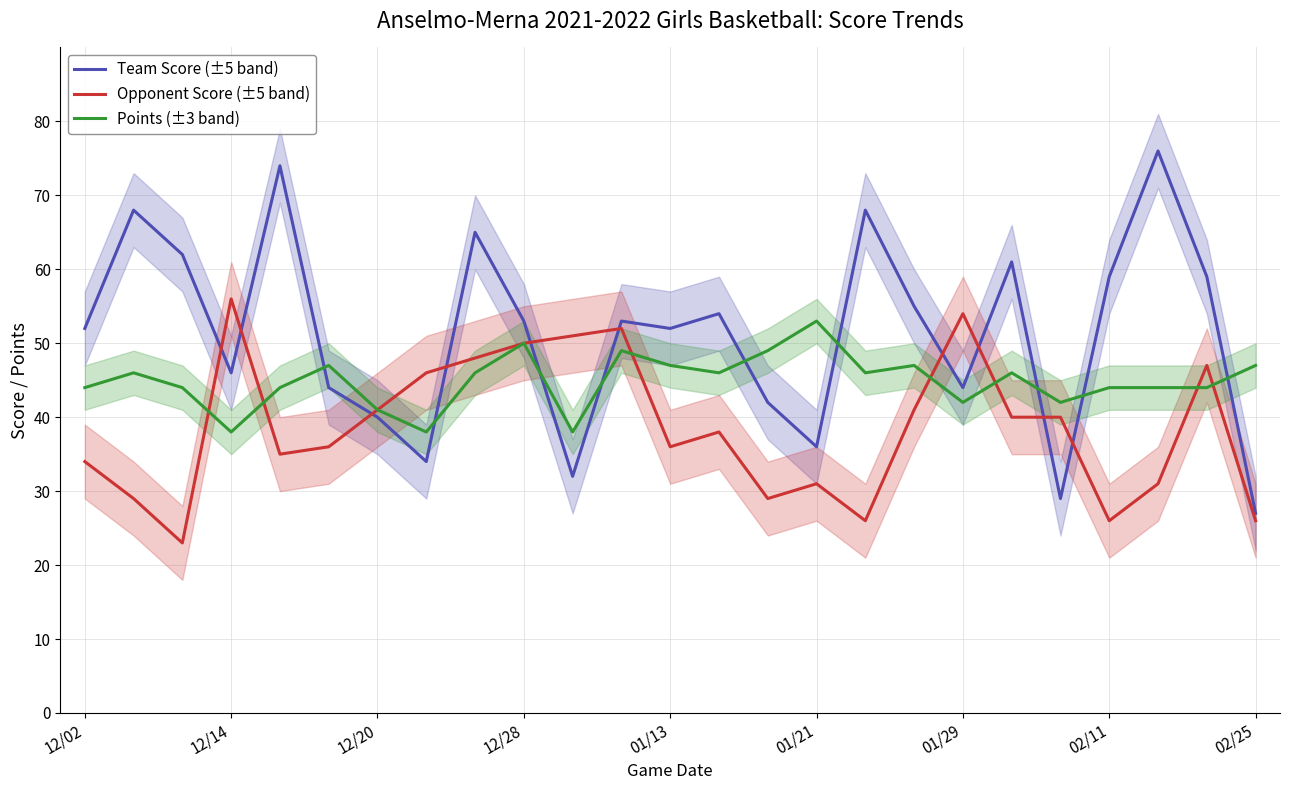

What is the highest value of the Team Score (±5 band) series?

76